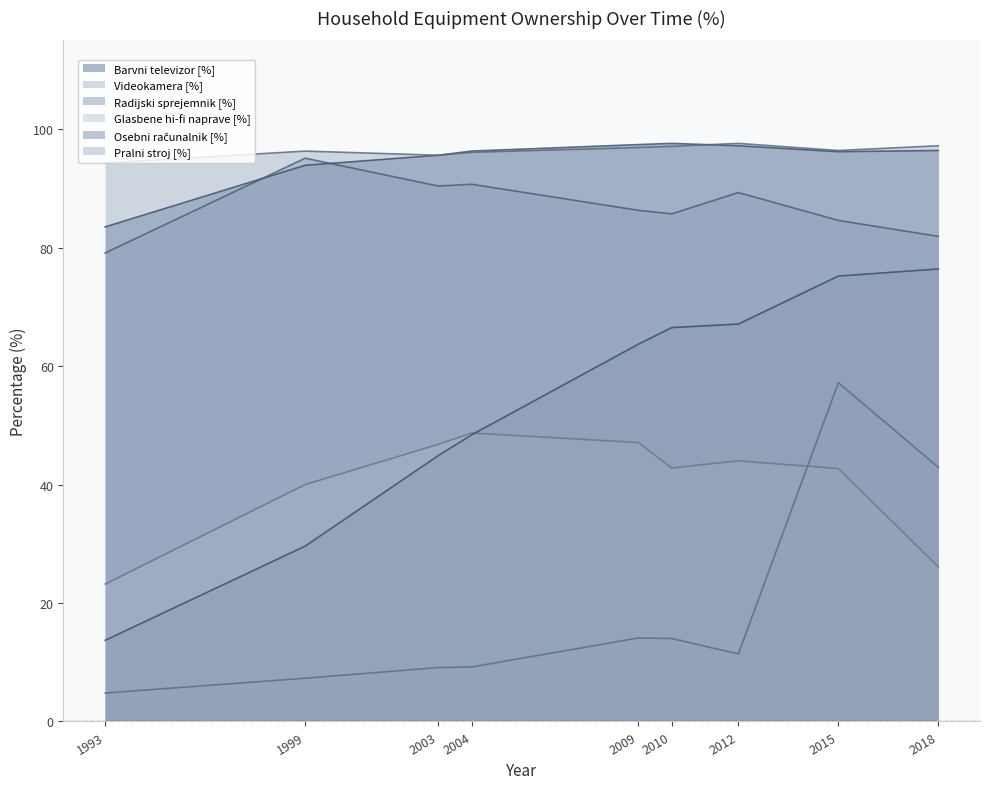

What are all the series names shown in the legend?

Barvni televizor [%], Videokamera [%], Radijski sprejemnik [%], Glasbene hi-fi naprave [%], Osebni računalnik [%], Pralni stroj [%]